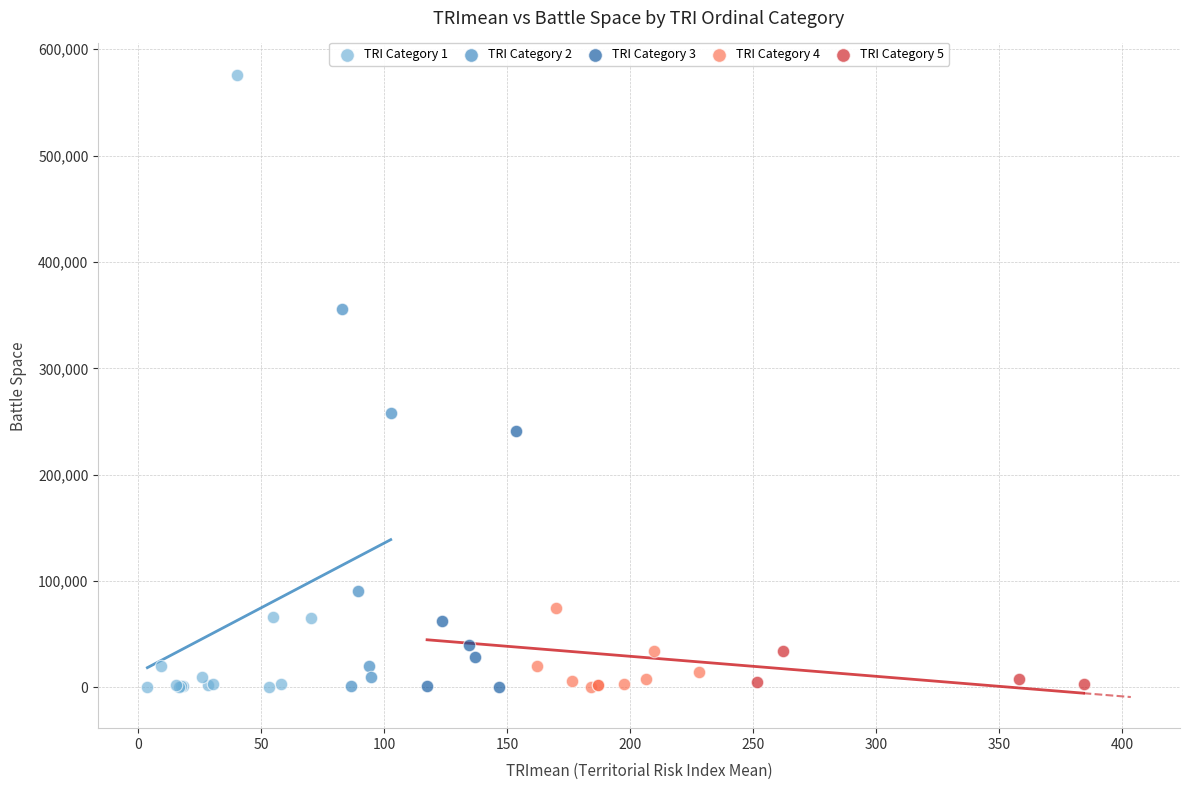

Which series contains the highest Y value?

TRI Category 1